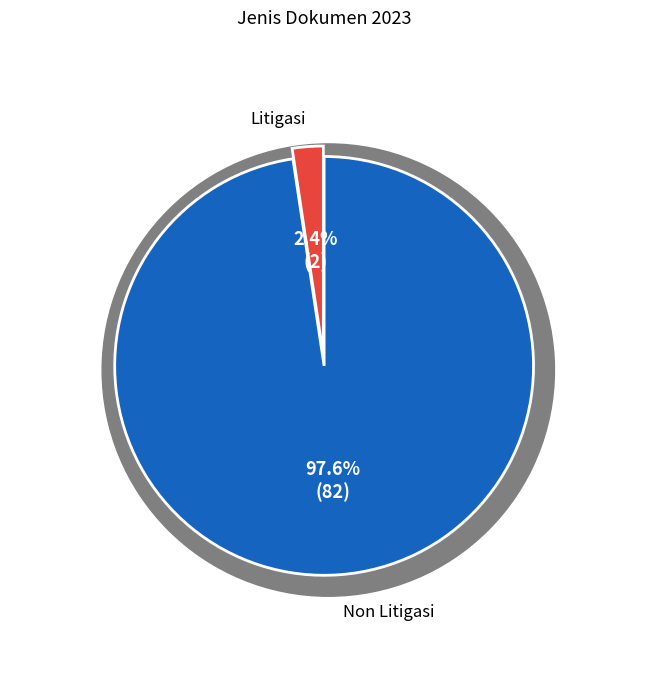

To the nearest percent, what percentage of the pie is Non Litigasi?

98%